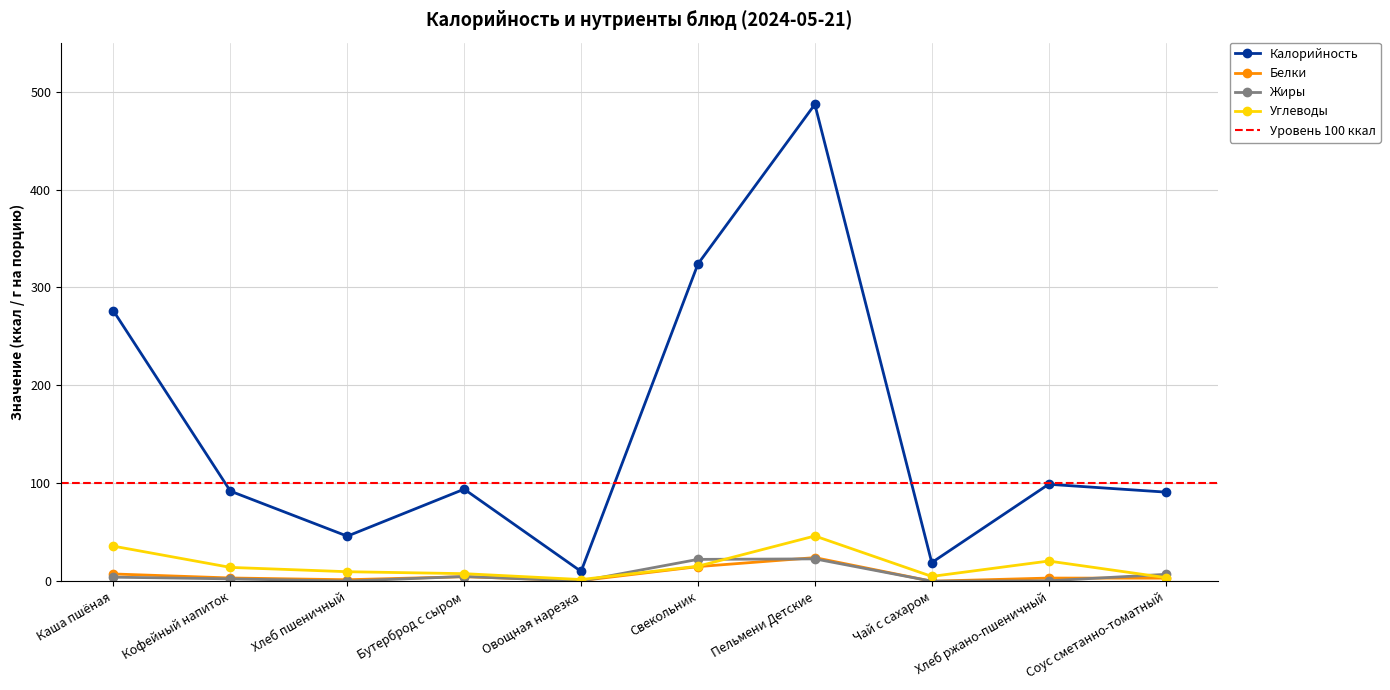

Is it true that Углеводы equals 72.7 at Пельмени Детские?

False